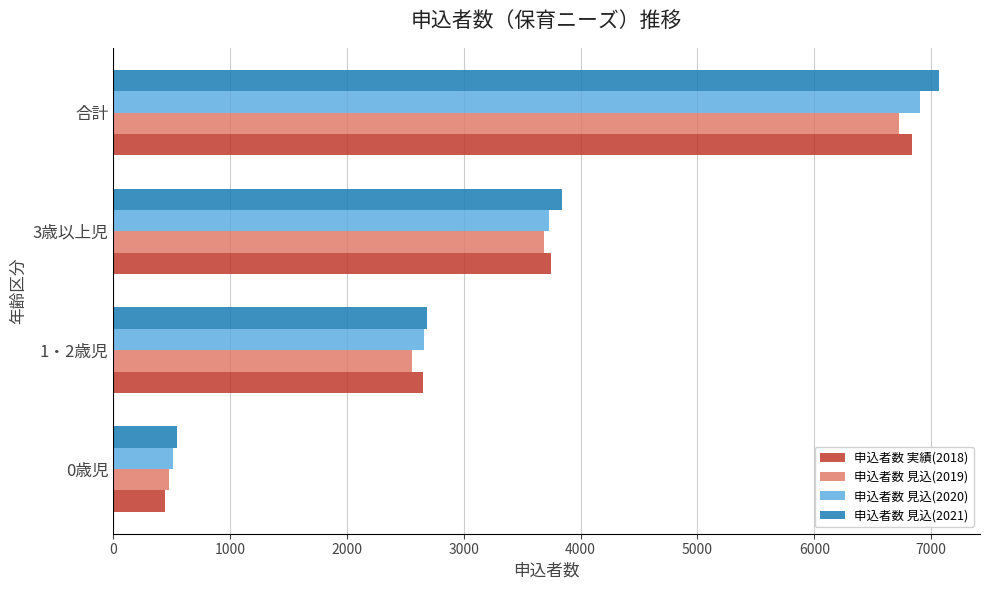

What is the difference between the maximum and minimum values in the 申込者数 見込(2021) series?

6520